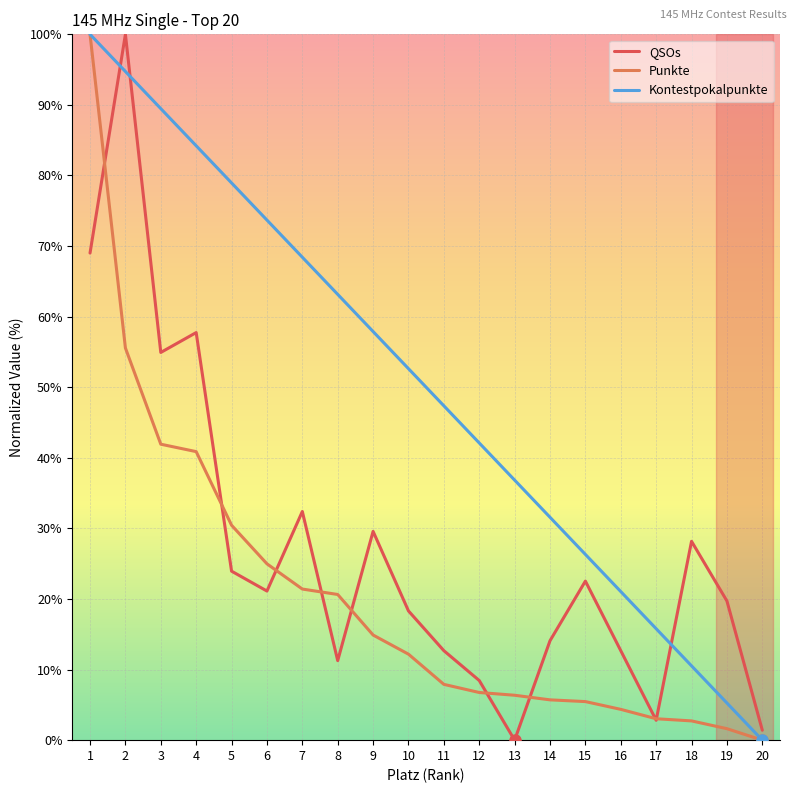

Where is the first local minimum for QSOs?

3